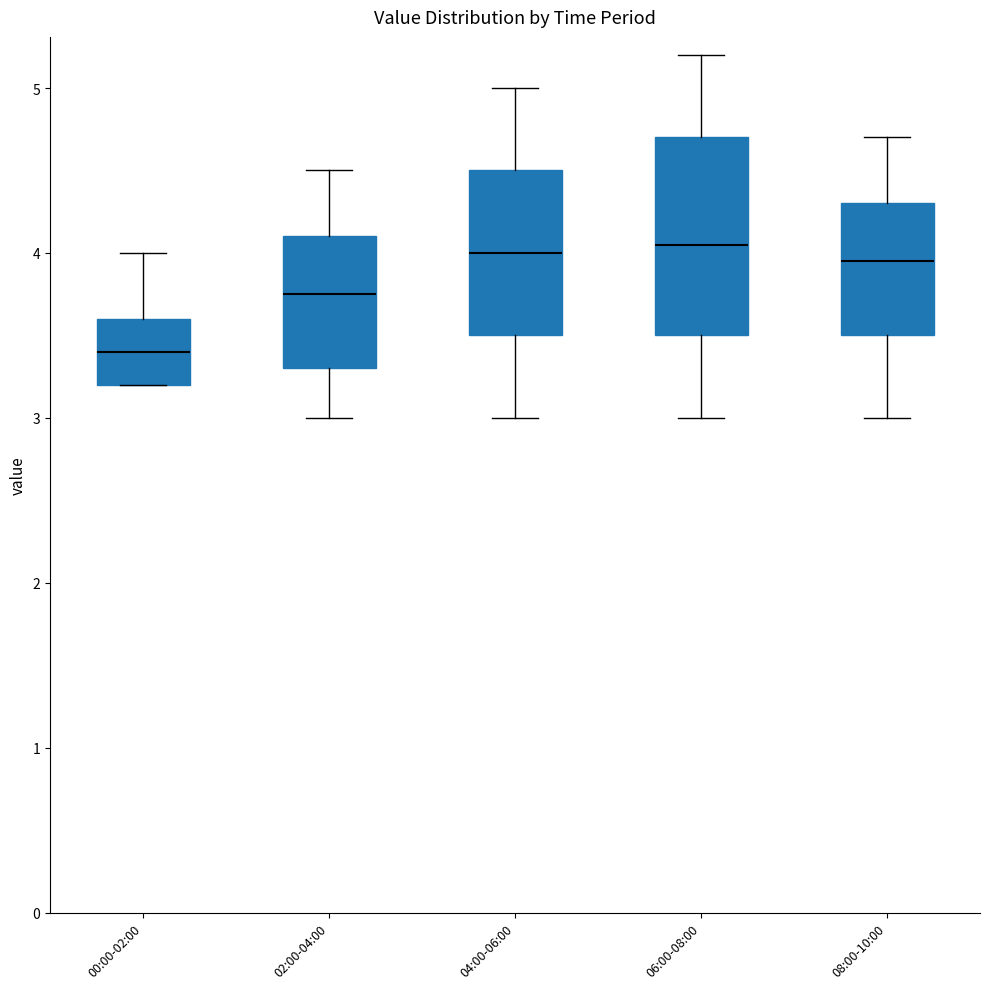

Where does the upper whisker of the box for 06:00-08:00 end on the y-axis? The values are not printed on the chart, so give them approximately, as read against the axis.

5.2